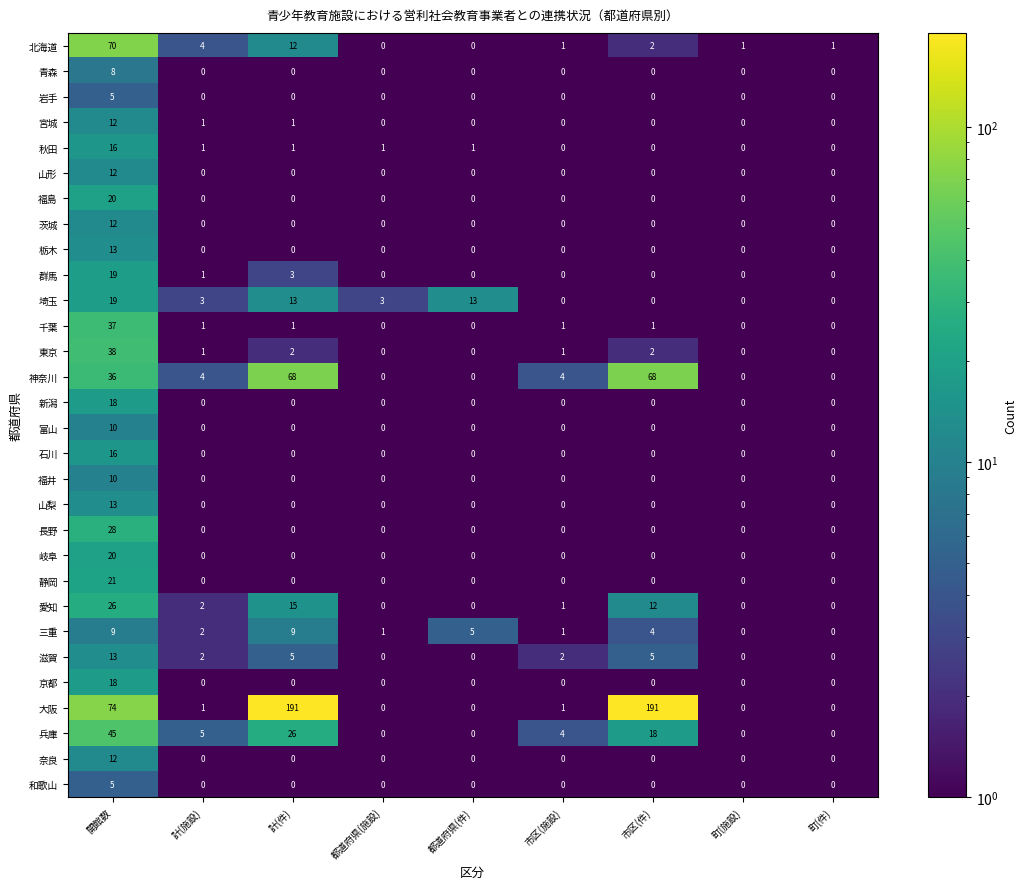

The 石川 series shows 0 at 町(施設). True or false?

True